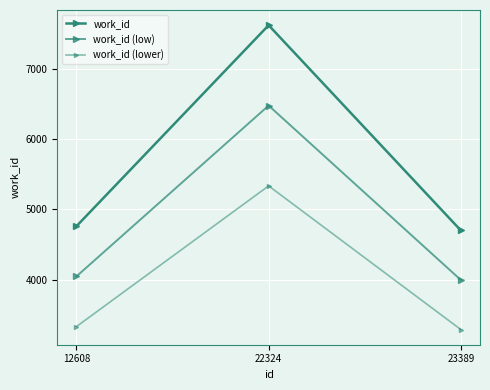

How many lines are shown in the chart?

3